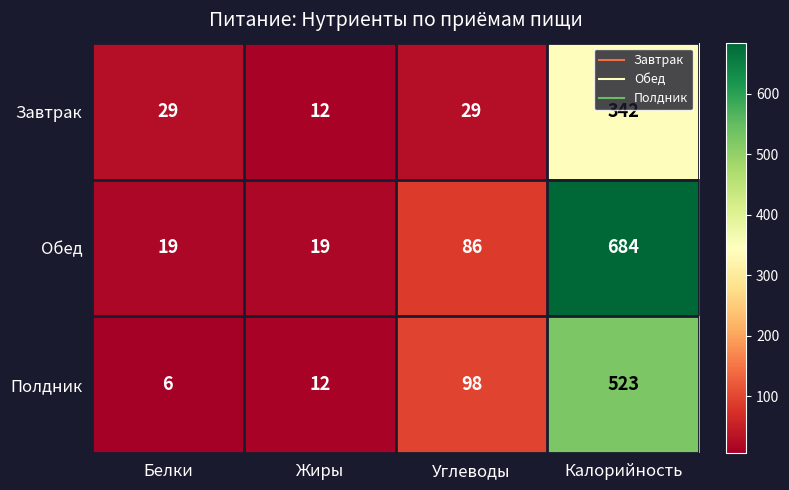

What is the total value across all series at Жиры?

43